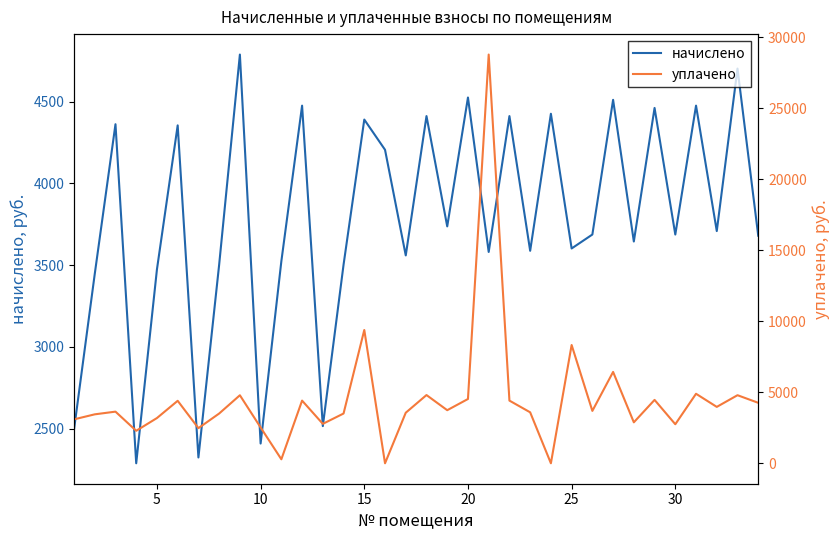

How many lines are shown in the chart?

2